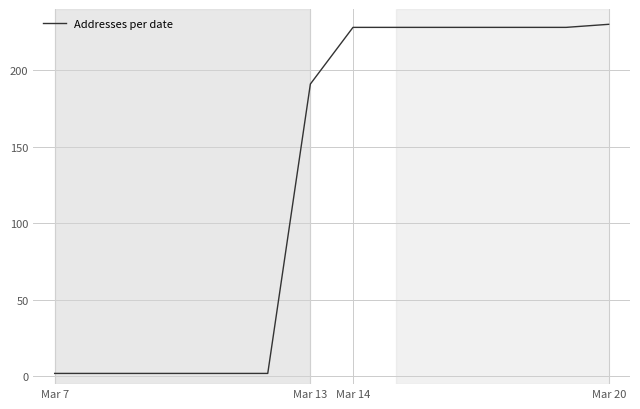

What is the maximum value shown in the chart?

230